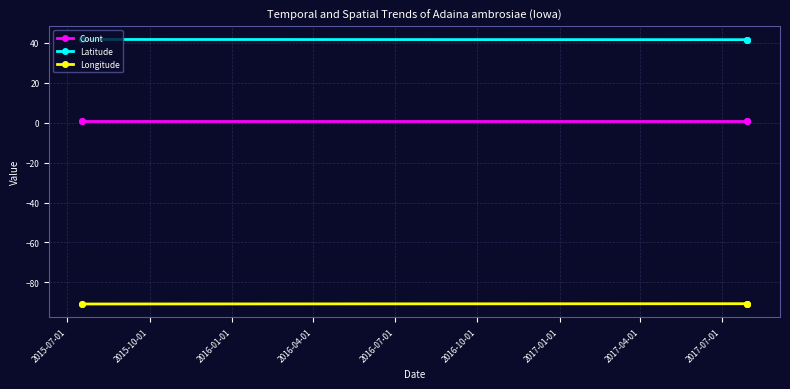

Which series has the largest total across all categories?

Latitude